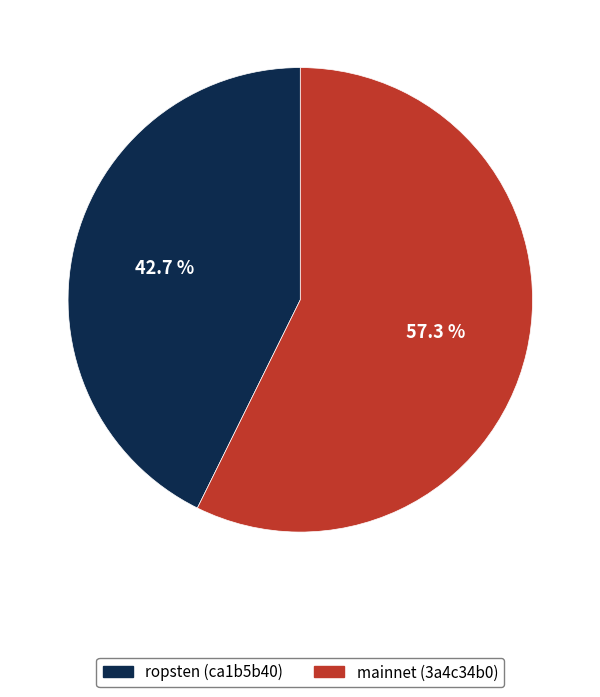

Approximately how many times larger is the value at ropsten (ca1b5b40) compared to mainnet (3a4c34b0)?

0.7